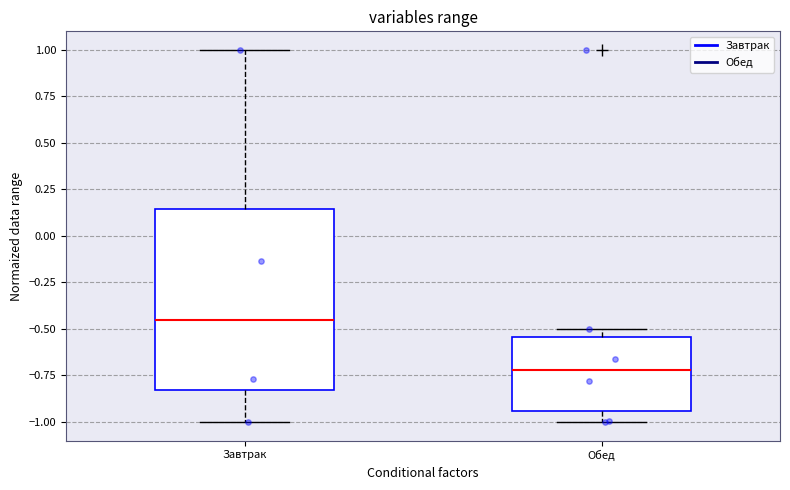

Reading left to right, transcribe this box plot: for each box, give where its median line is, the range the box spans, and where its two whiskers end, as read against the y-axis. The values are not printed on the chart, so give them approximately, as read against the axis.

Завтрак: median -0.45, box -0.85 to 0.15, whiskers -1.00 to 1.00
Обед: median -0.70, box -0.95 to -0.55, whiskers -1.00 to -0.50